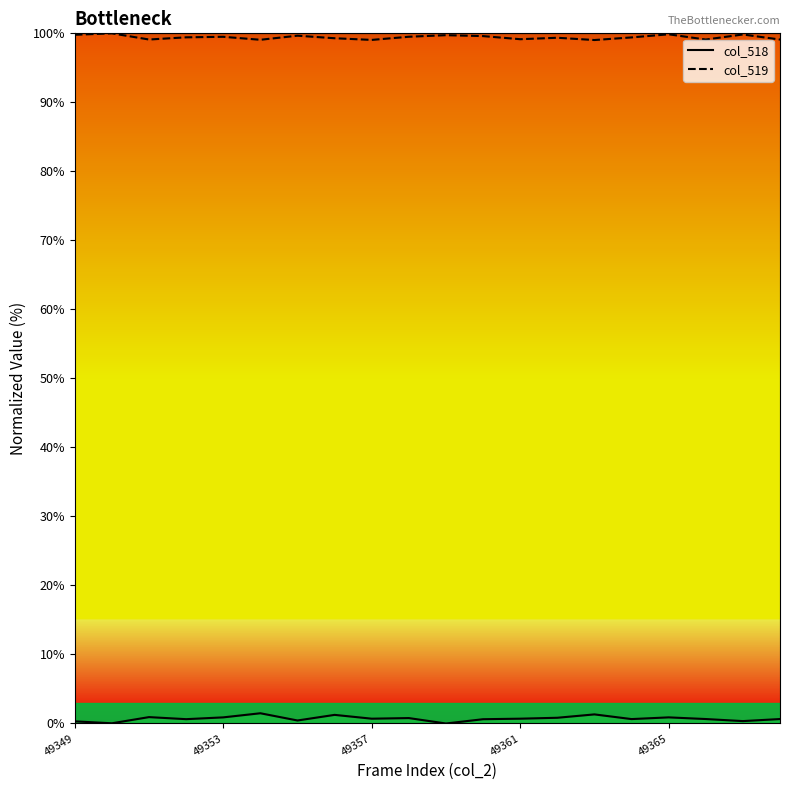

What position from the left is 5?

6